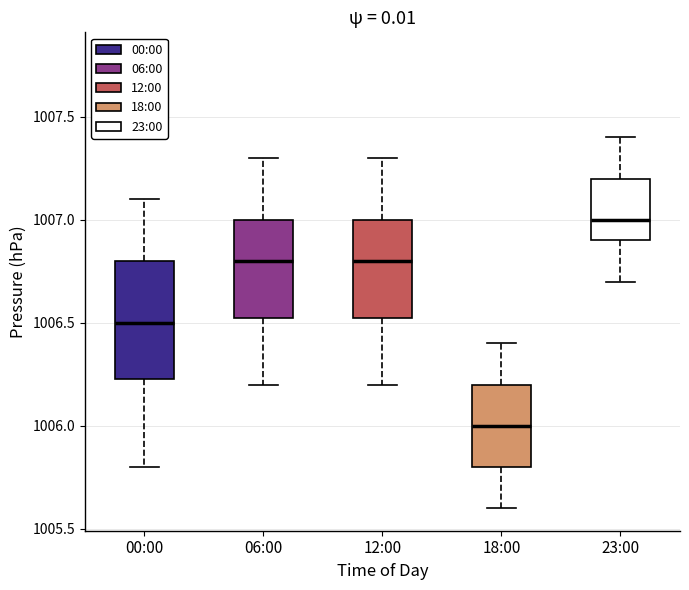

Reading left to right, read every box against the y-axis: the position of its median line, the range the box covers, and the ends of its whiskers. The values are not printed on the chart, so give them approximately, as read against the axis.

00:00: median 1006.50, box 1006.25 to 1006.80, whiskers 1005.80 to 1007.10
06:00: median 1006.80, box 1006.55 to 1007.00, whiskers 1006.20 to 1007.30
12:00: median 1006.80, box 1006.55 to 1007.00, whiskers 1006.20 to 1007.30
18:00: median 1006.00, box 1005.80 to 1006.20, whiskers 1005.60 to 1006.40
23:00: median 1007.00, box 1006.90 to 1007.20, whiskers 1006.70 to 1007.40